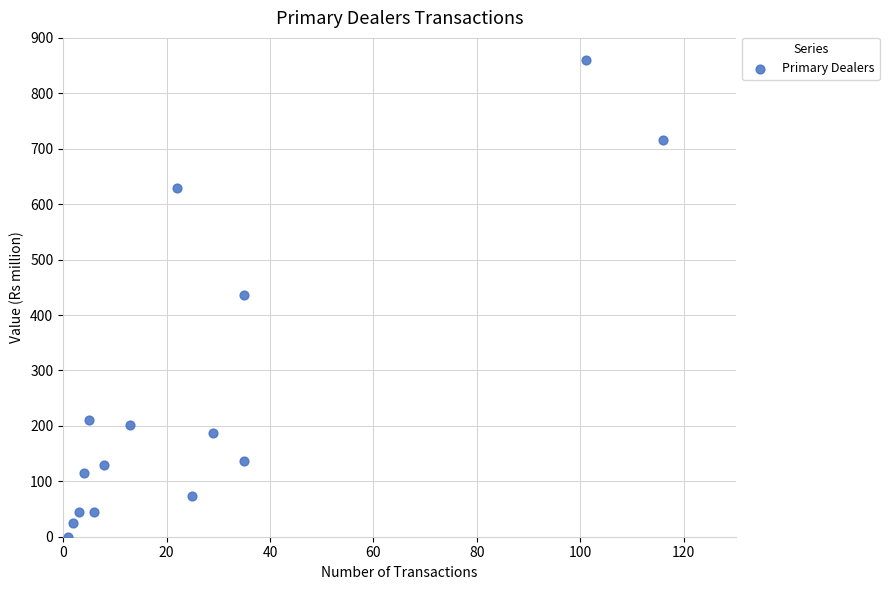

What is the range of Y values (max minus min)?

859.5